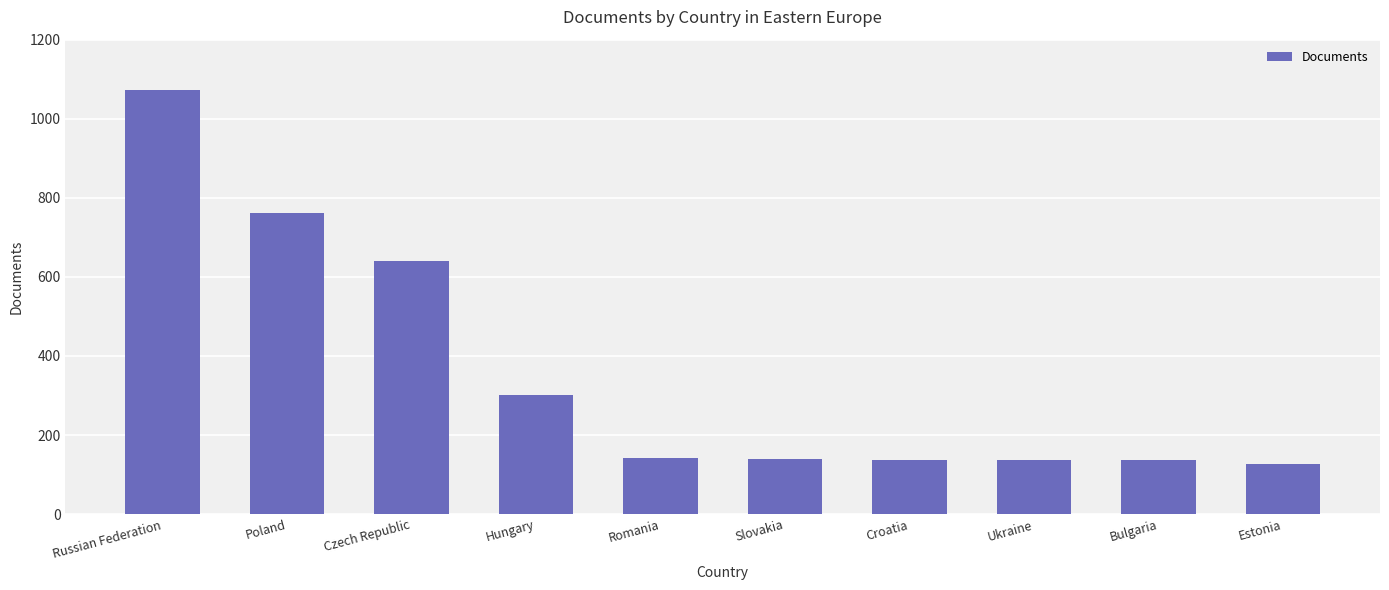

What is the change in value from Russian Federation to Czech Republic?

-433